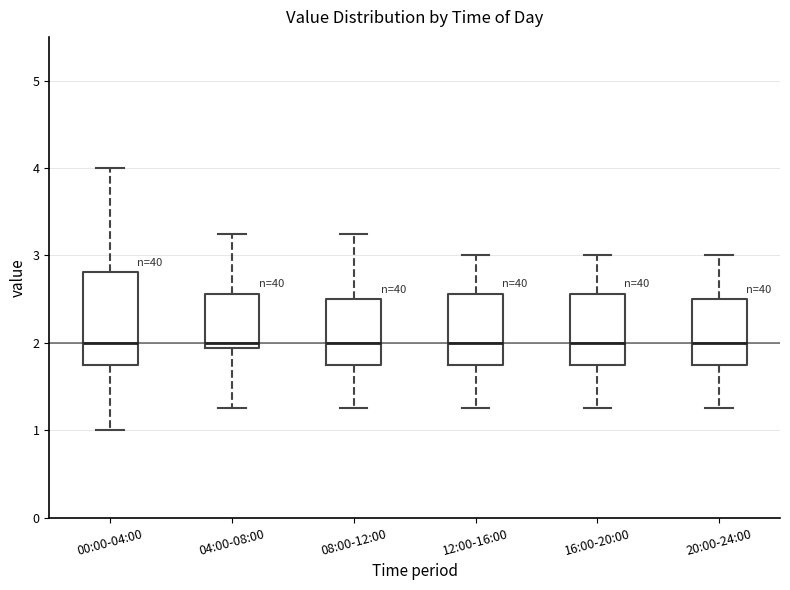

Reading left to right, read every box against the y-axis: the position of its median line, the range the box covers, and the ends of its whiskers. The values are not printed on the chart, so give them approximately, as read against the axis.

00:00-04:00: median 2.0, box 1.8 to 2.8, whiskers 1.0 to 4.0
04:00-08:00: median 2.0, box 1.9 to 2.6, whiskers 1.3 to 3.3
08:00-12:00: median 2.0, box 1.8 to 2.5, whiskers 1.3 to 3.3
12:00-16:00: median 2.0, box 1.8 to 2.6, whiskers 1.3 to 3.0
16:00-20:00: median 2.0, box 1.8 to 2.6, whiskers 1.3 to 3.0
20:00-24:00: median 2.0, box 1.8 to 2.5, whiskers 1.3 to 3.0